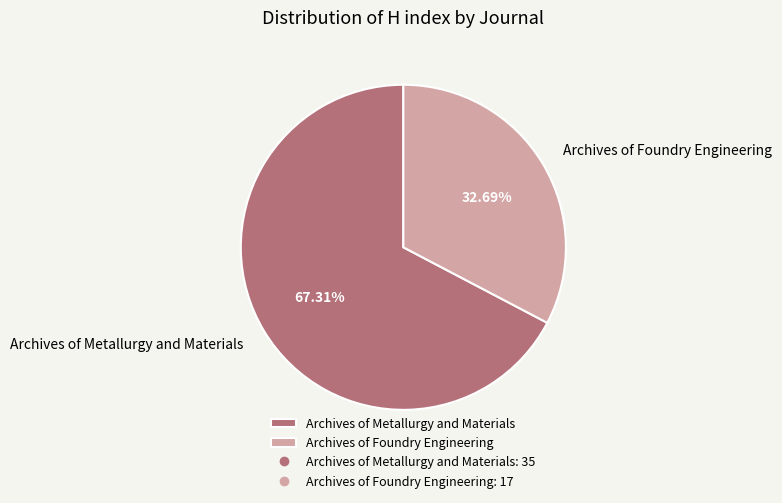

Between Archives of Foundry Engineering and Archives of Metallurgy and Materials, which is larger?

Archives of Metallurgy and Materials